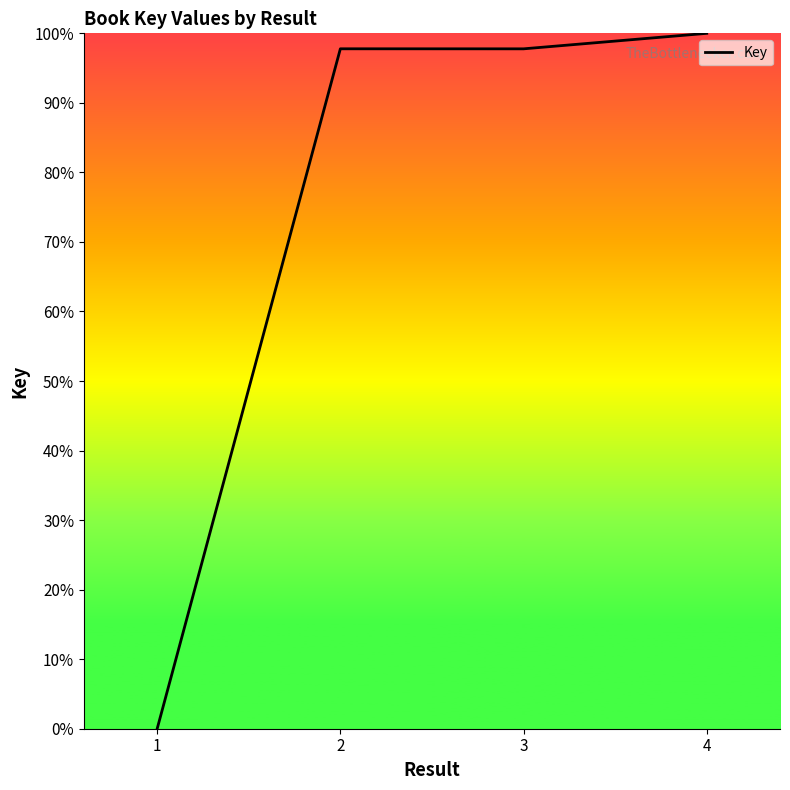

How many categories are shown in the chart?

4